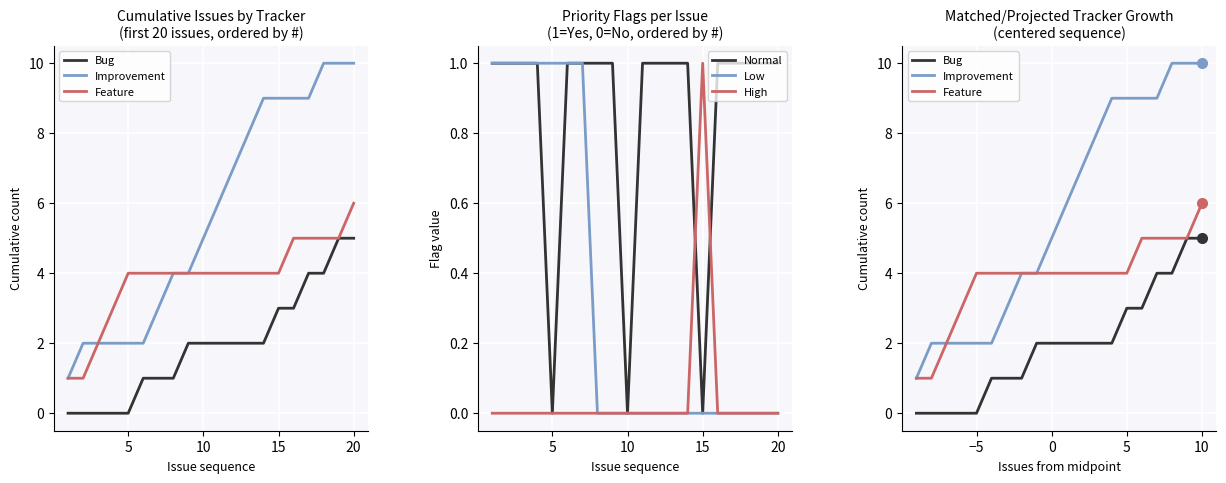

What are all the series names shown in the legend?

Bug, Improvement, Feature, Normal, Low, High